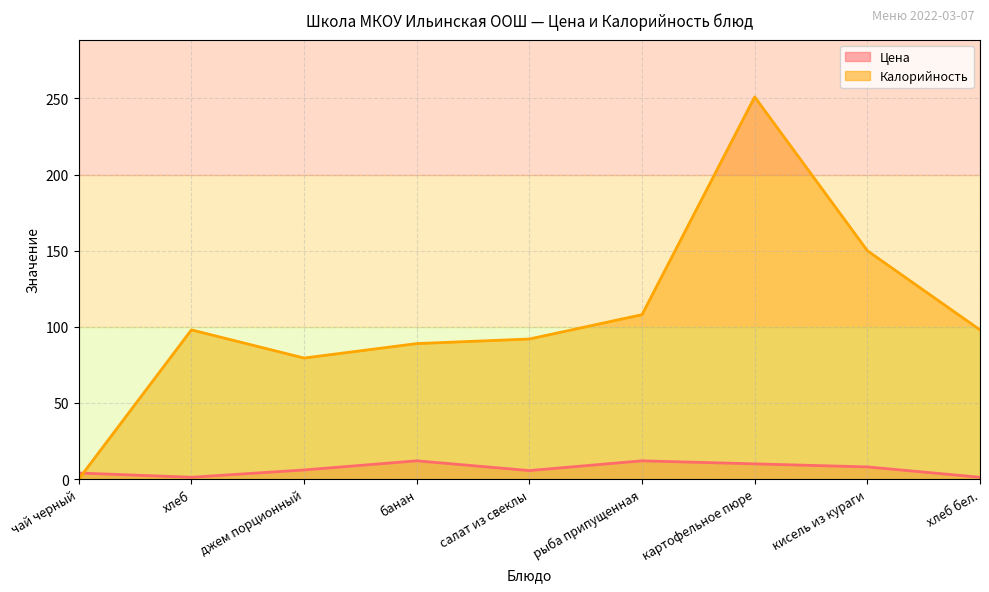

At which label does Калорийность reach its minimum?

чай черный